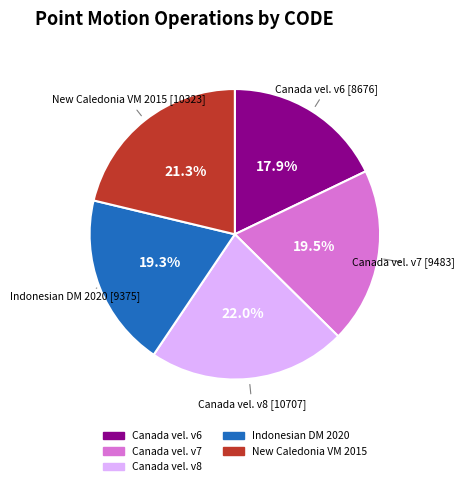

Is there a majority slice in this chart?

No